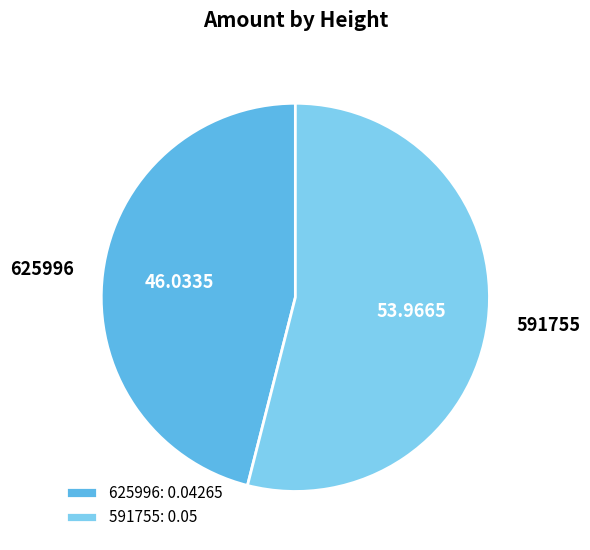

Combined, do 591755 and 625996 account for over 50%?

Yes